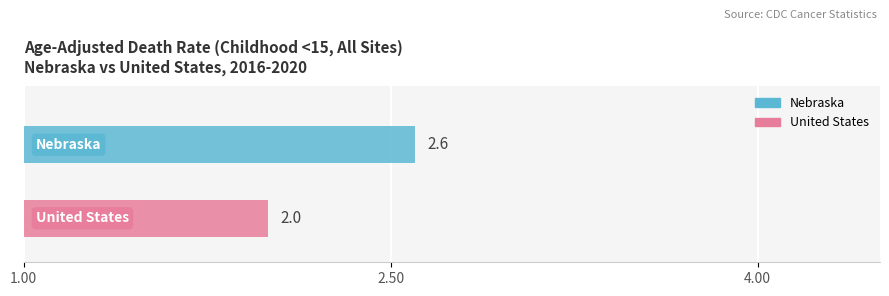

Which has a higher value, United States or Nebraska?

Nebraska